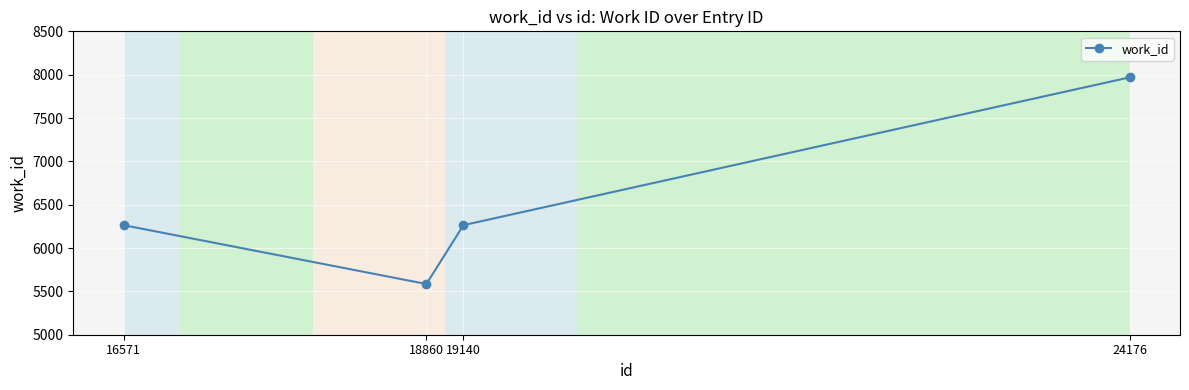

Is it true that the value at 19140 is 4228?

False